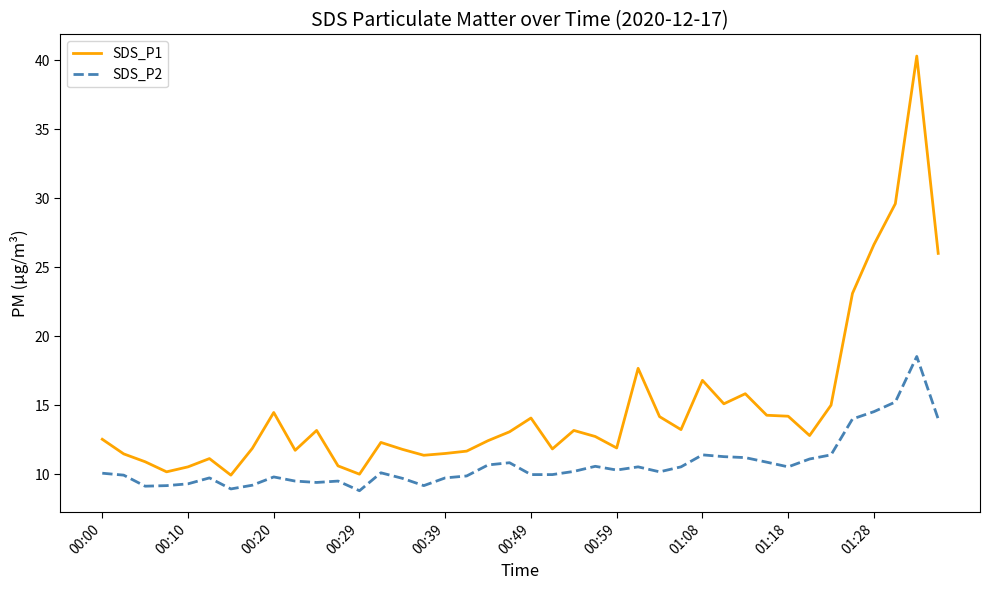

True or false: SDS_P2 and SDS_P1 intersect in this chart.

False